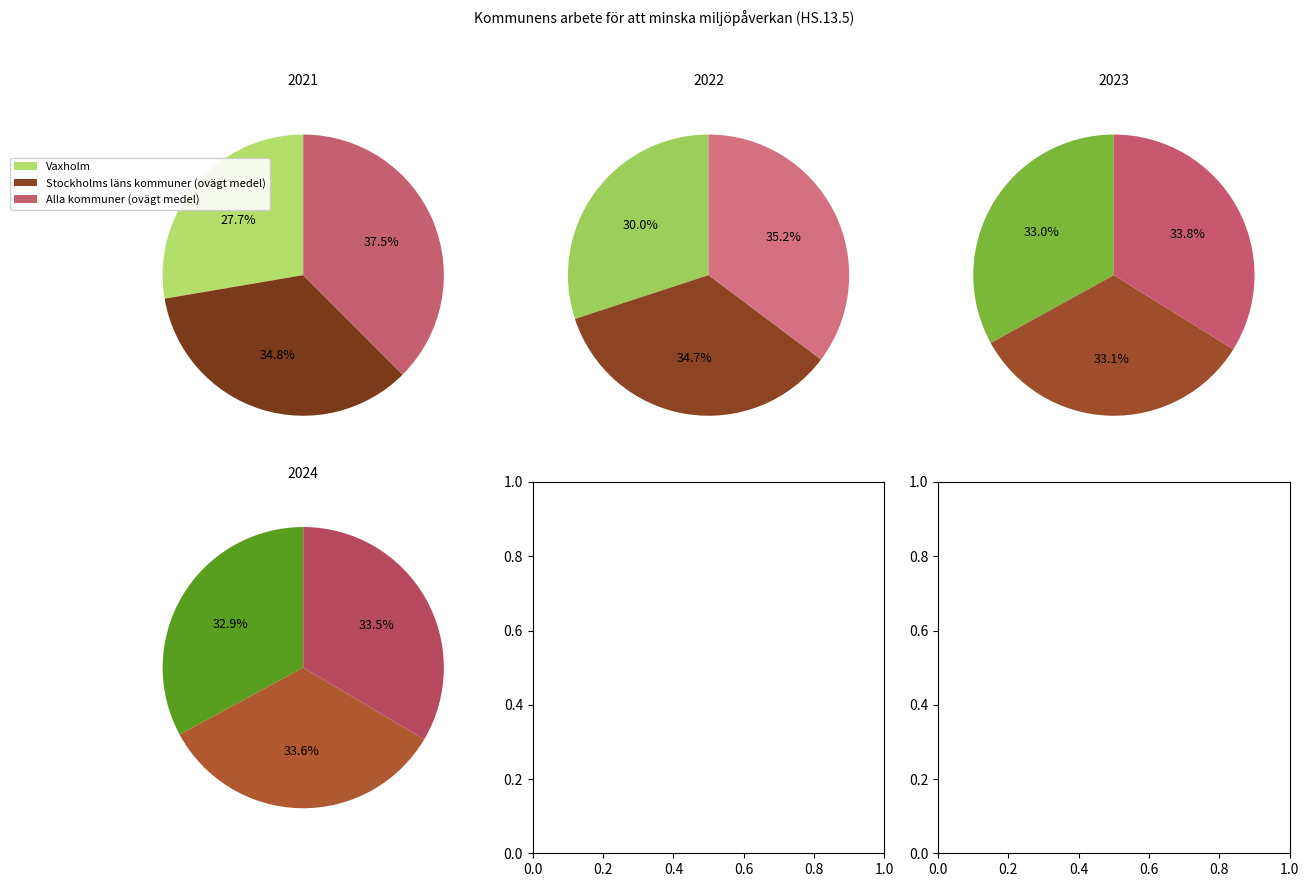

Between 2021 and 2022, which series saw the biggest shift?

Vaxholm